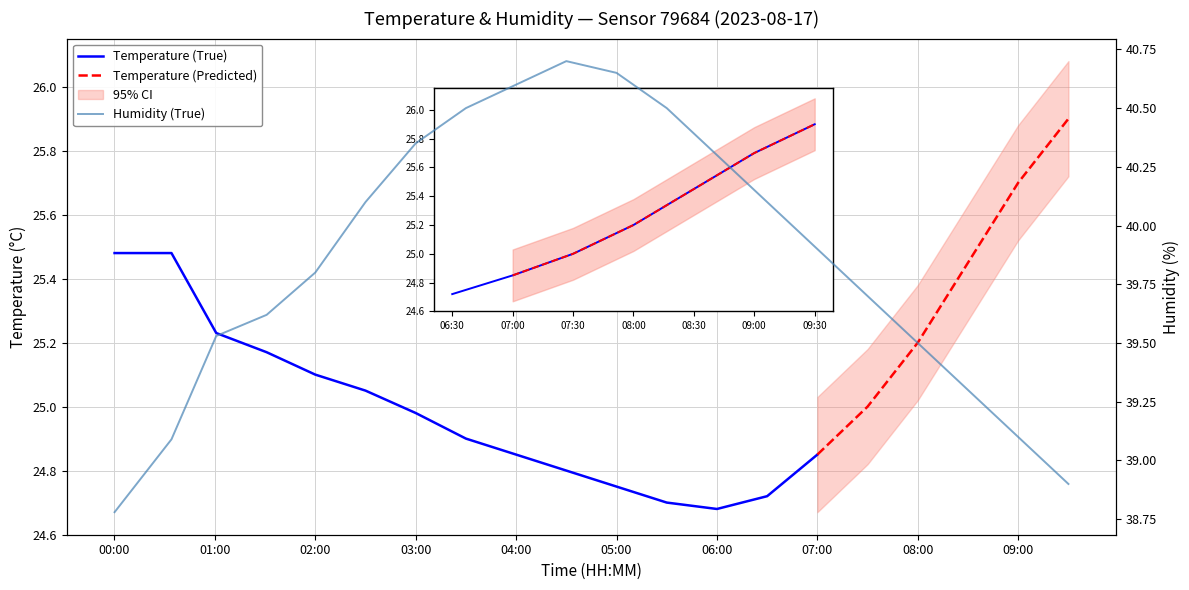

Where is the first local maximum?

04:30